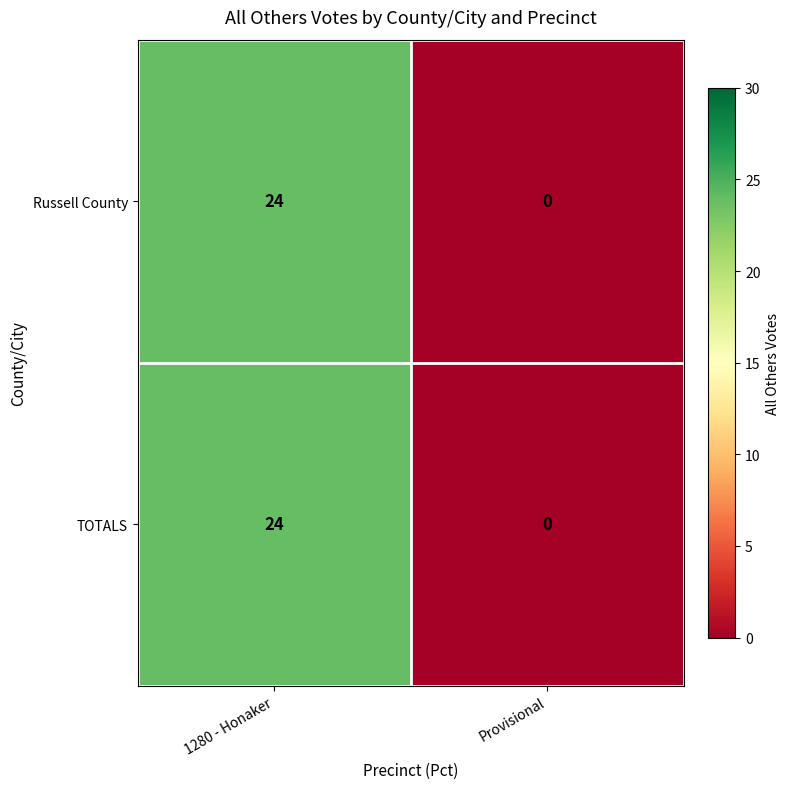

Count the number of data series in this chart.

2